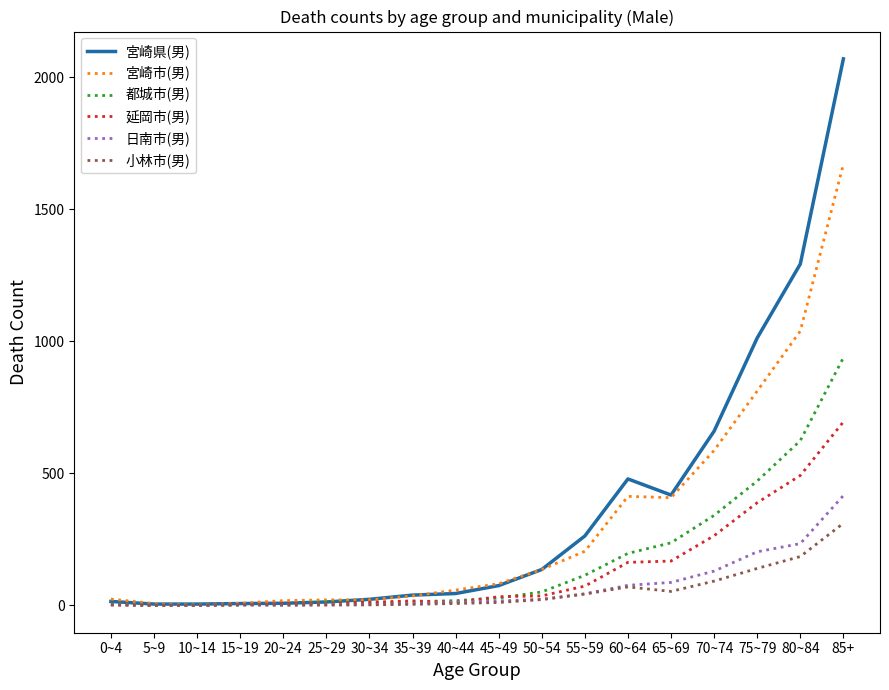

Is it true that 宮崎県(男) equals 13 at 25~29?

True